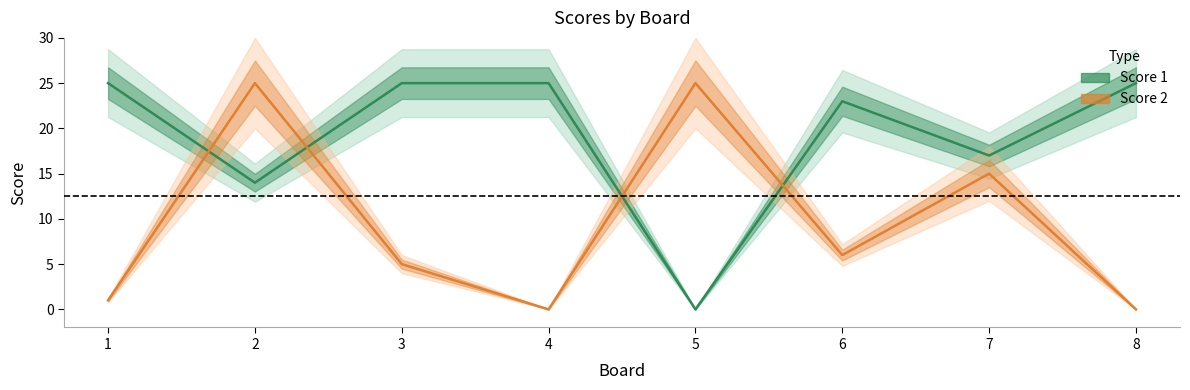

Reading right to left, transcribe all the data shown in this chart.

Score 1: 25	17	23	0	25	25	14	25
Score 2: 0	15	6	25	0	5	25	1